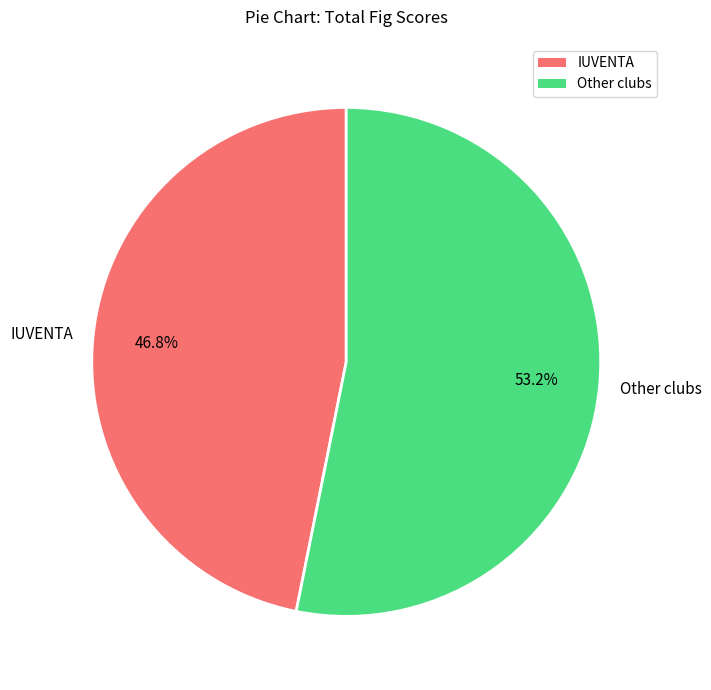

What is the total percentage of Other clubs and IUVENTA?

100.0%